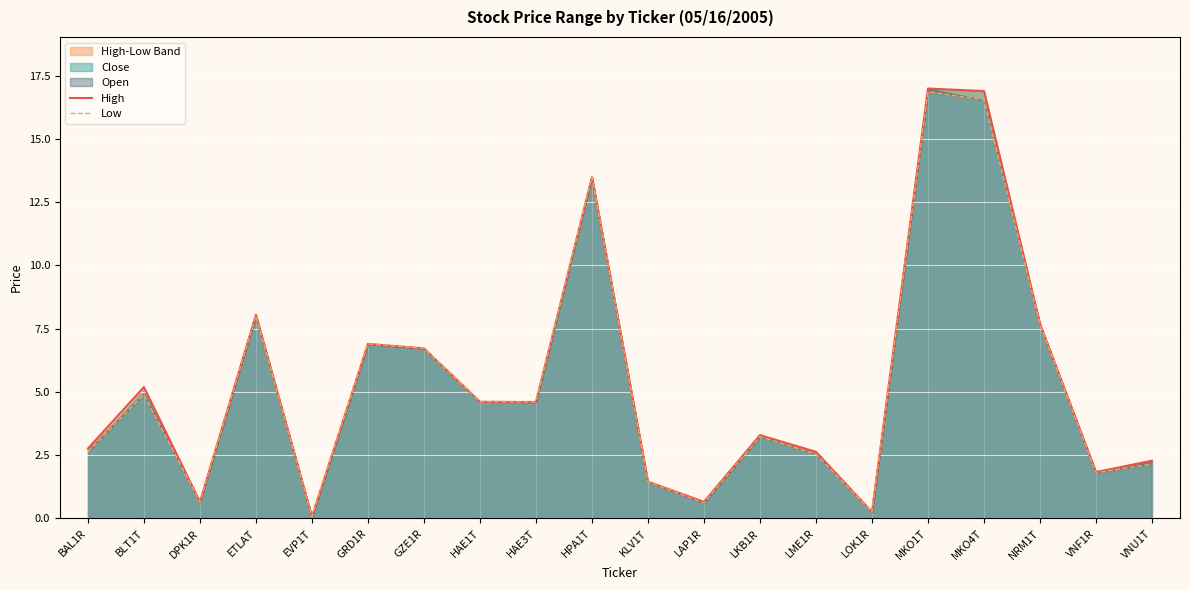

How many lines are shown in the chart?

2